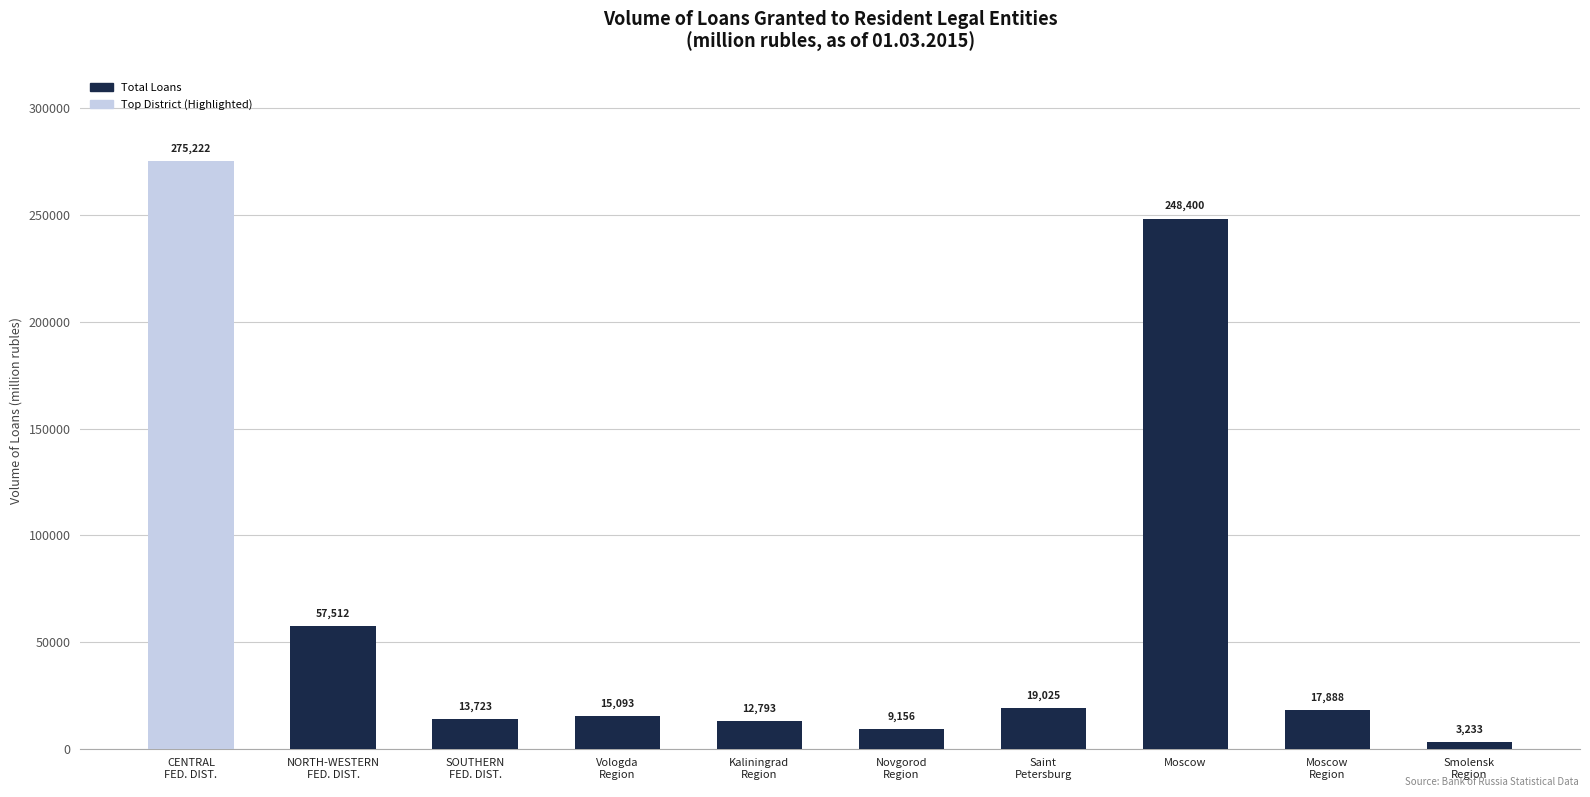

What is the minimum value shown in the chart?

3233